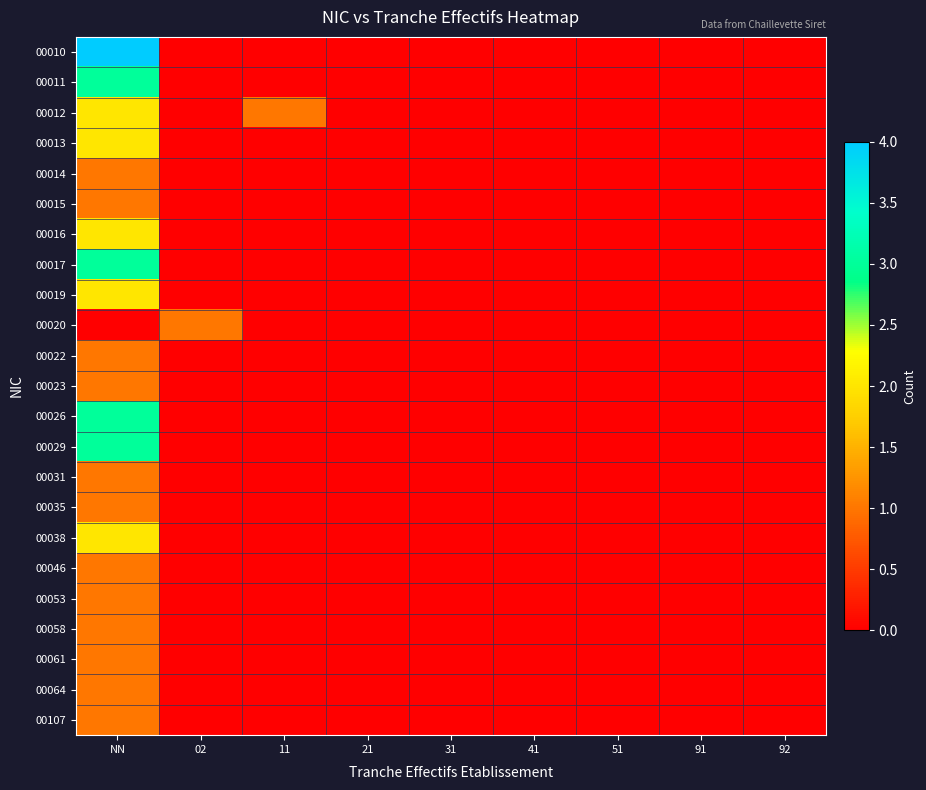

Which series has the largest range (max minus min)?

00010